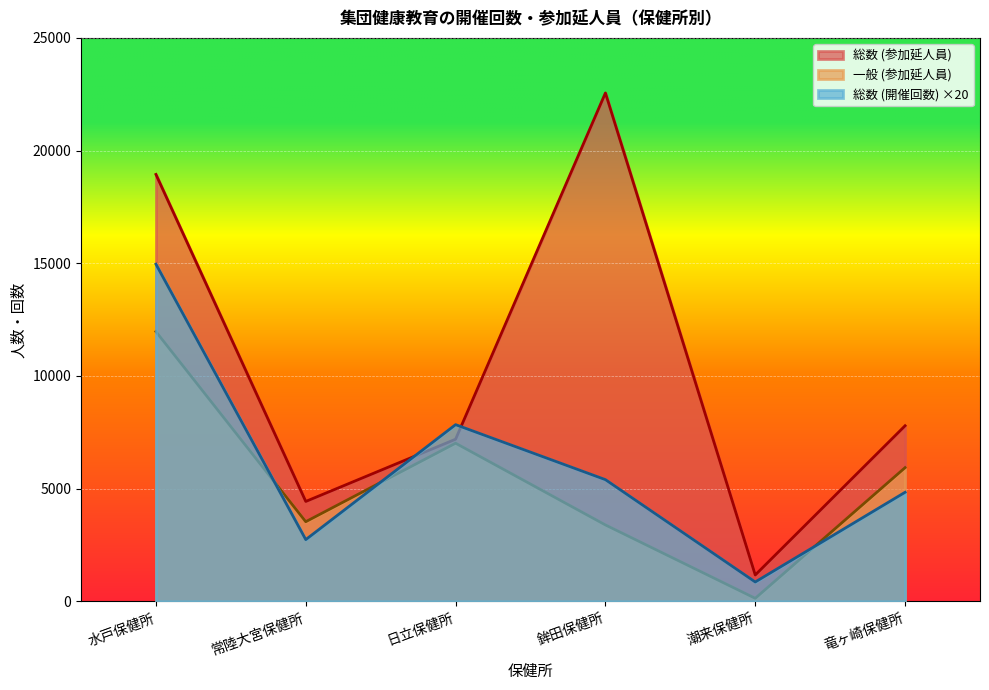

At which category is the sum across all series the highest?

水戸保健所